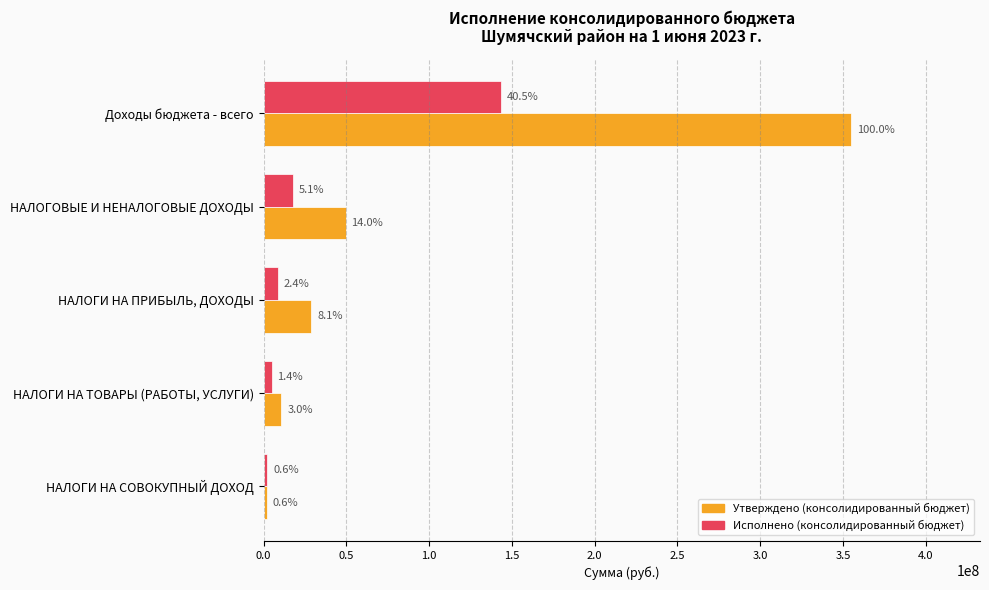

What is the sum of all Исполнено (консолидированный бюджет) values?

177134545.0